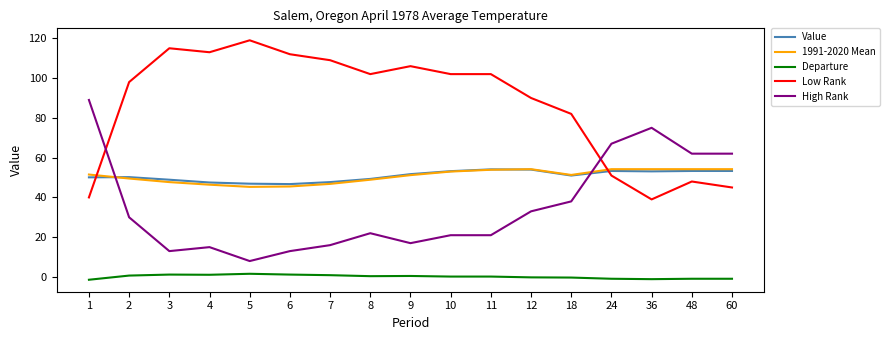

True or false: 1991-2020 Mean and Departure intersect in this chart.

False